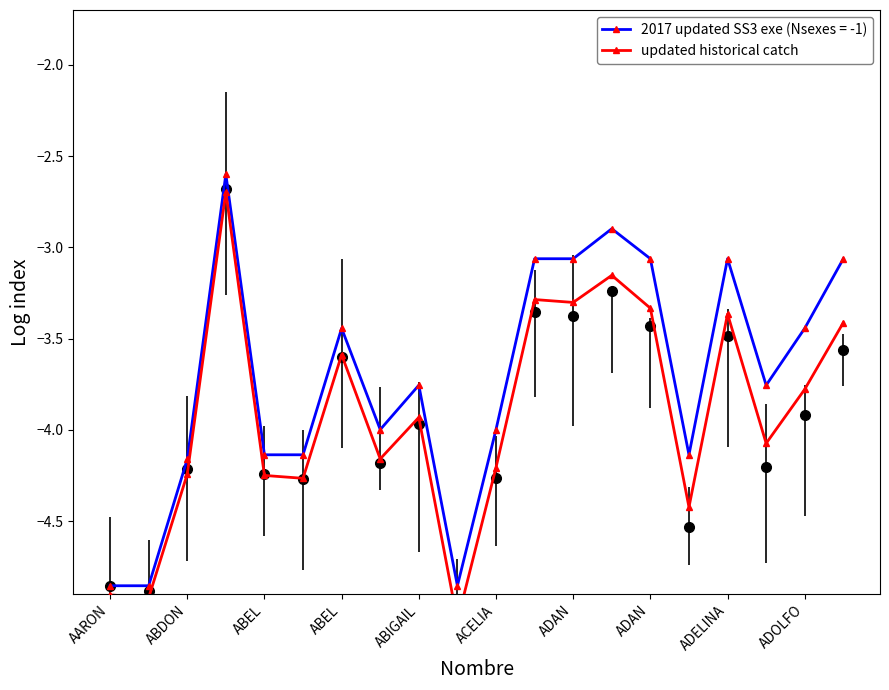

How many values in the 2017 updated SS3 exe (Nsexes = -1) series exceed -3?

2